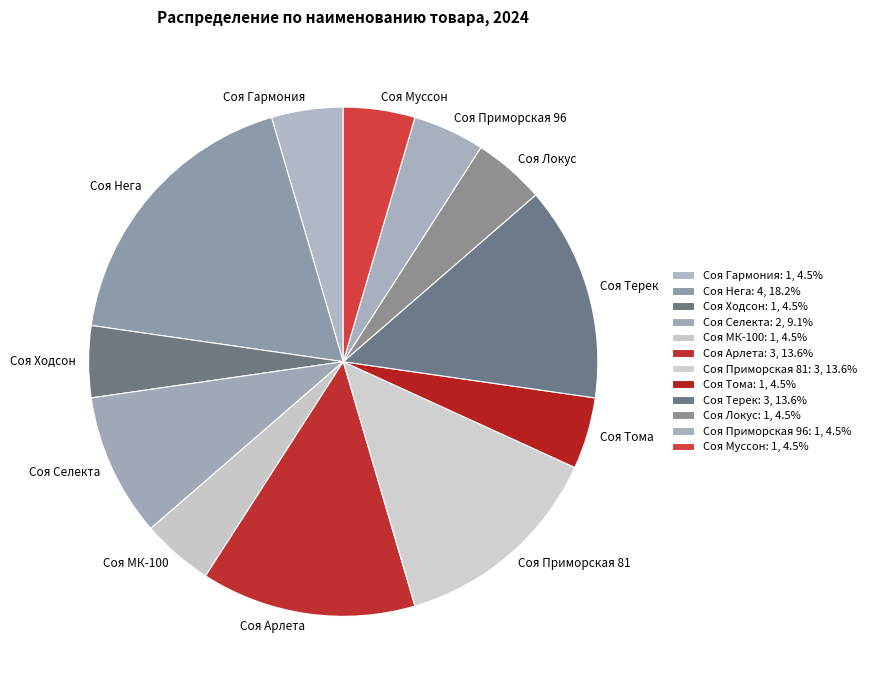

Is there a majority slice in this chart?

No